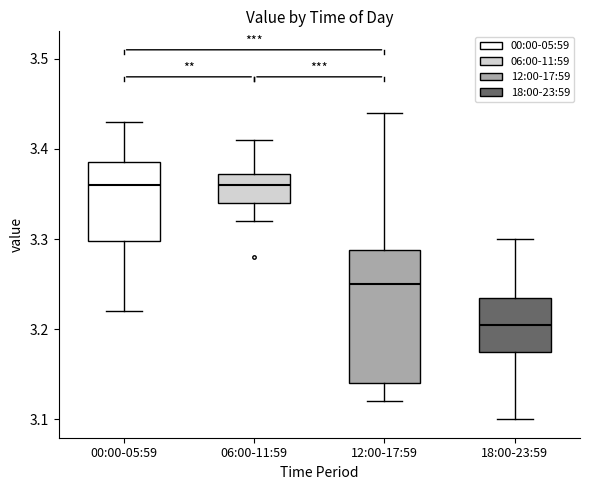

Reading left to right, read every box against the y-axis: the position of its median line, the range the box covers, and the ends of its whiskers. The values are not printed on the chart, so give them approximately, as read against the axis.

00:00-05:59: median 3.36, box 3.30 to 3.39, whiskers 3.22 to 3.43
06:00-11:59: median 3.36, box 3.34 to 3.37, whiskers 3.32 to 3.41
12:00-17:59: median 3.25, box 3.14 to 3.29, whiskers 3.12 to 3.44
18:00-23:59: median 3.21, box 3.18 to 3.24, whiskers 3.10 to 3.30